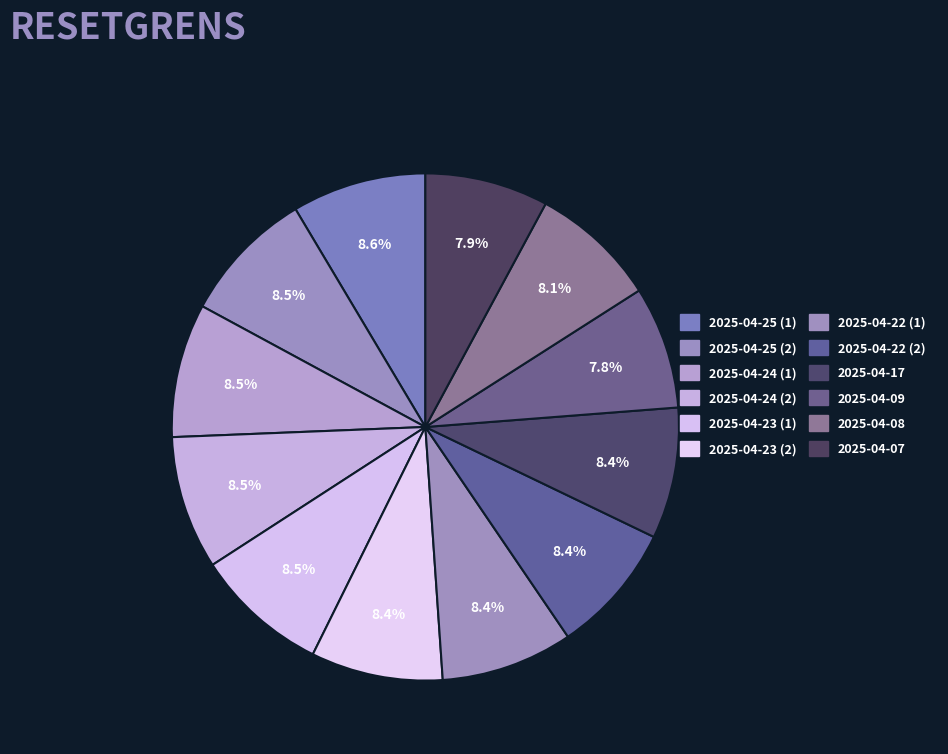

The 2025-04-24 (2) slice represents 9% of the pie. True or false?

True